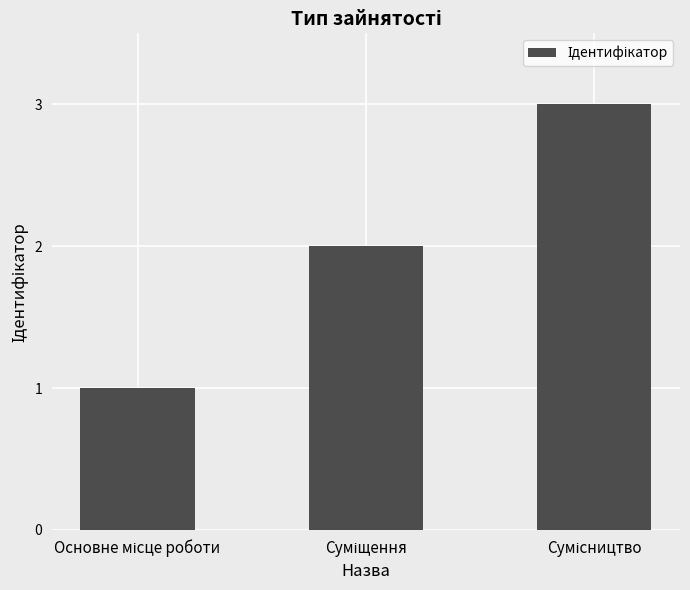

What is the difference between the maximum and minimum values?

2